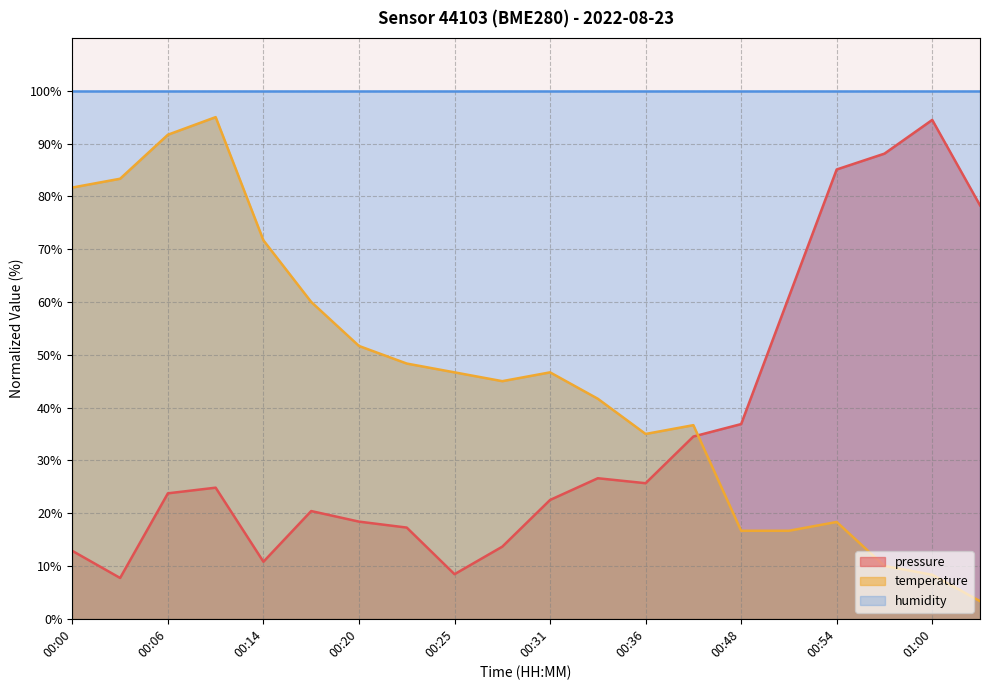

What is the sum of all temperature values?

908.3